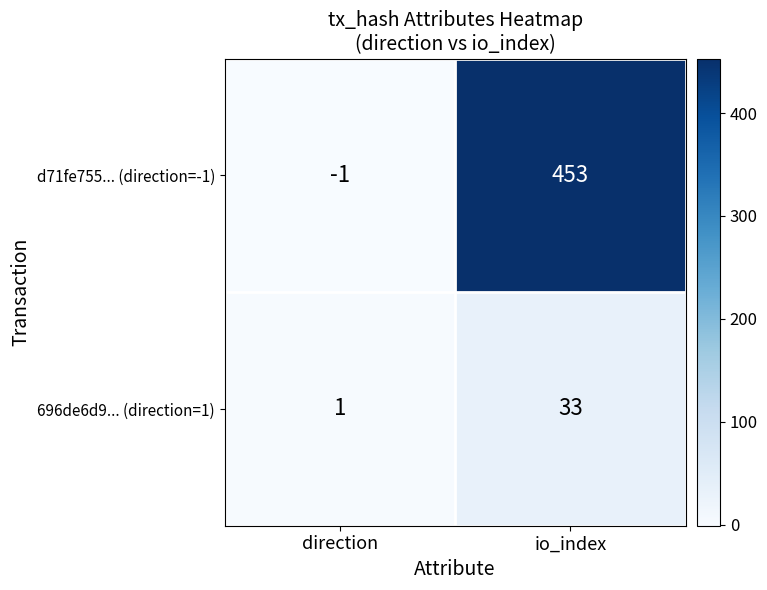

Which series changed the most between direction and io_index?

d71fe755... (direction=-1)